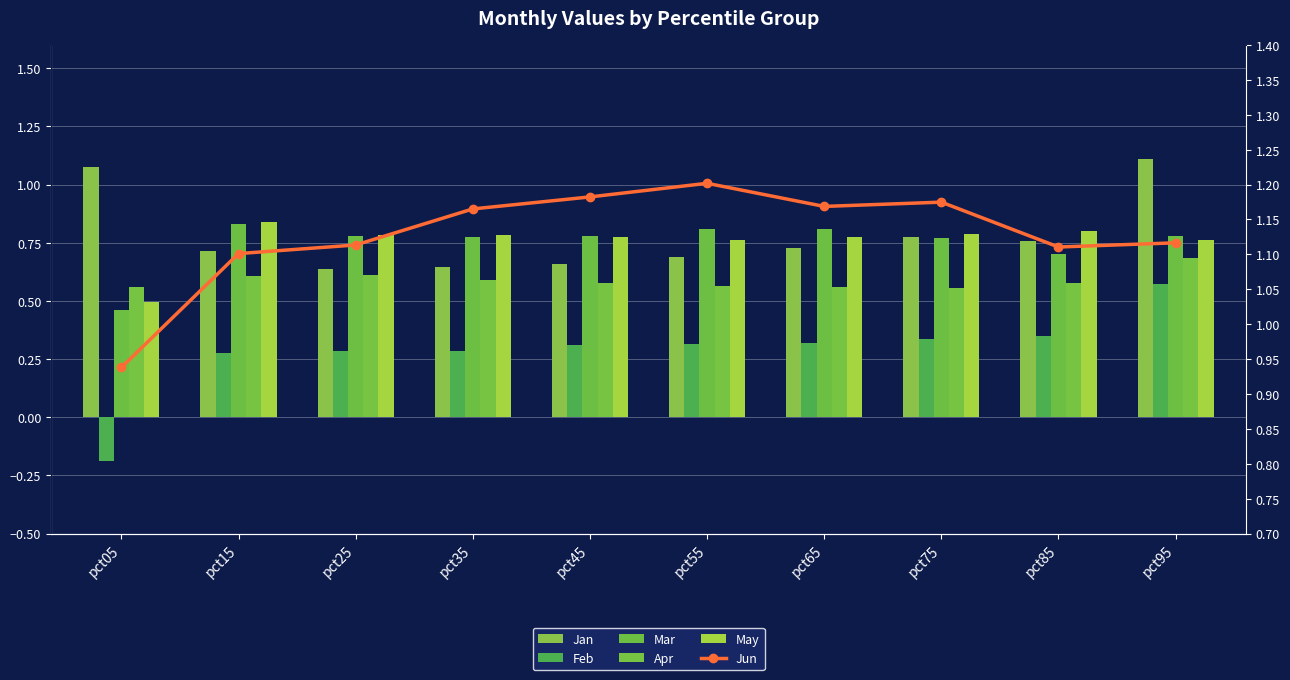

How many data points does each series have?

10